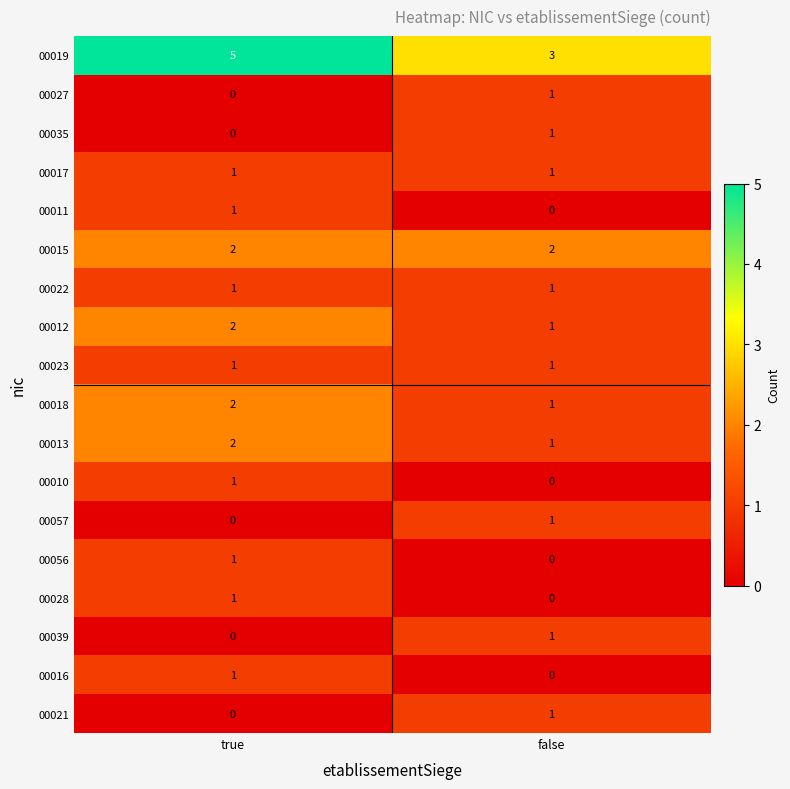

Between true and false, which series saw the biggest shift?

00019